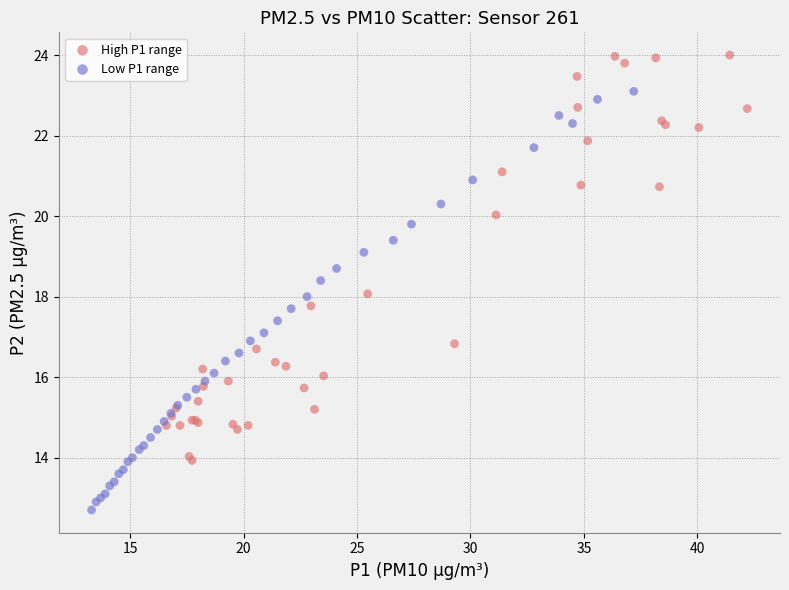

Which series has the widest spread of Y values?

Low P1 range